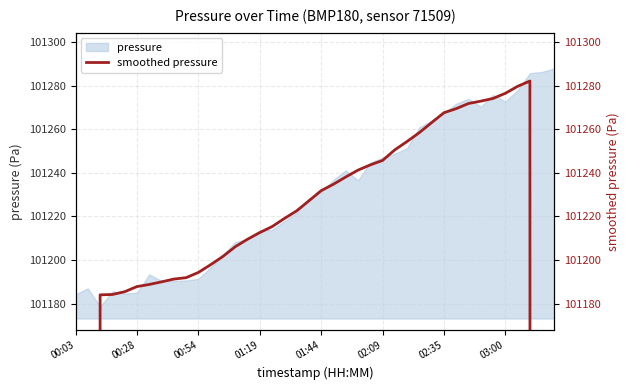

Is it true that pressure equals 101191.4 at 00:54?

True